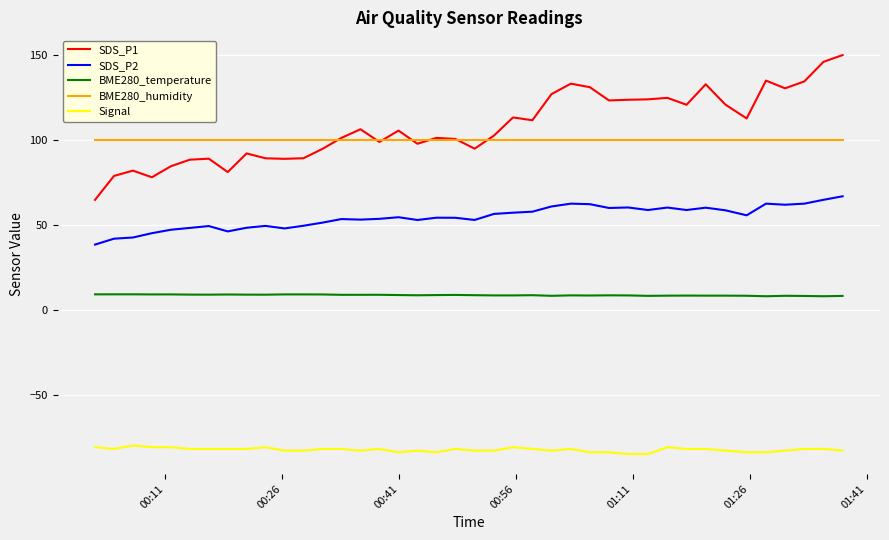

Which series has the widest spread of values?

SDS_P1